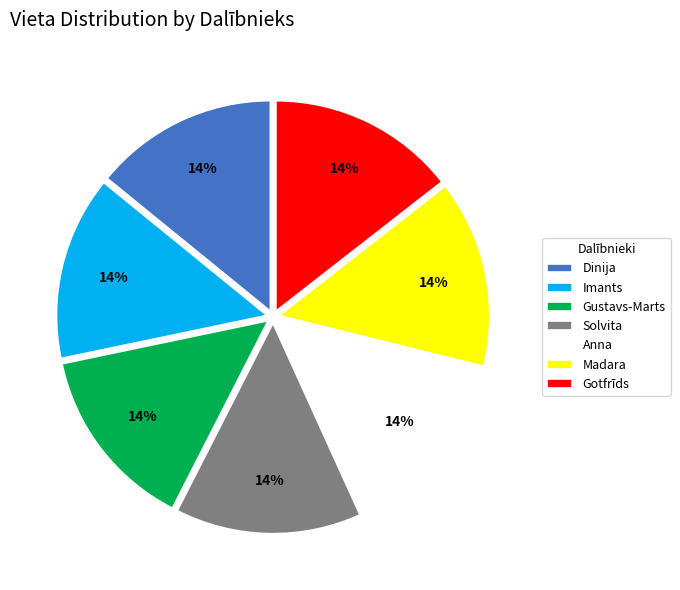

Is there a majority slice in this chart?

No